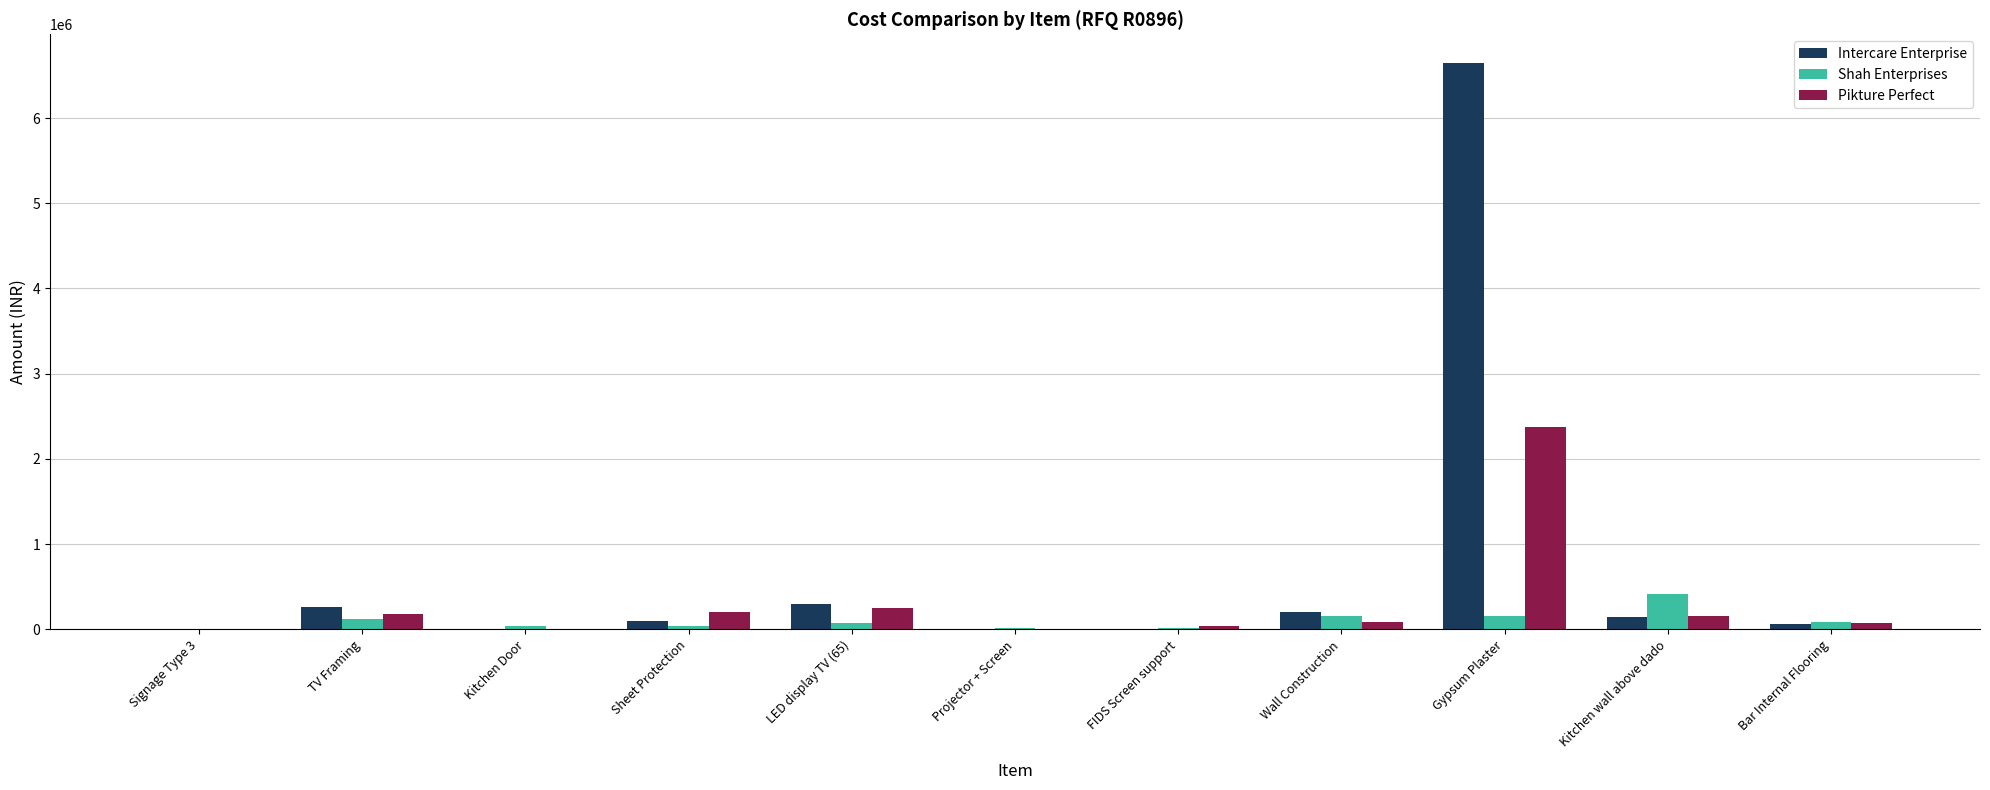

Which series has the largest total across all categories?

Intercare Enterprise